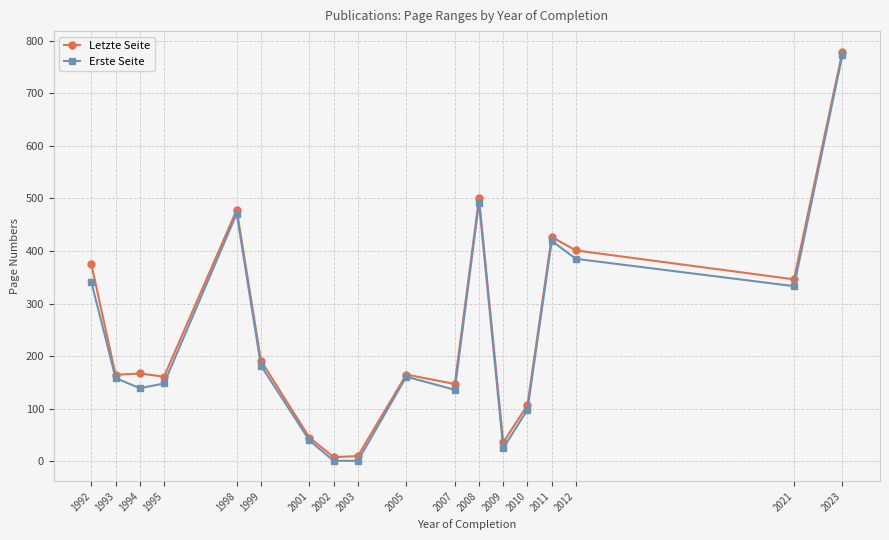

Is this an area chart (filled region under the line)?

No